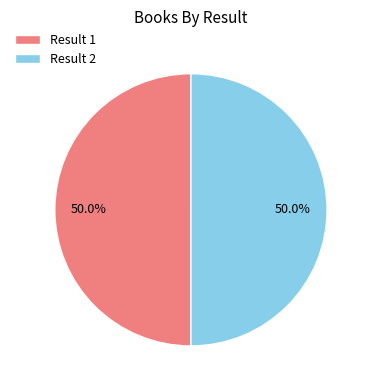

Do Result 2 and Result 1 together represent more than half of the pie?

Yes